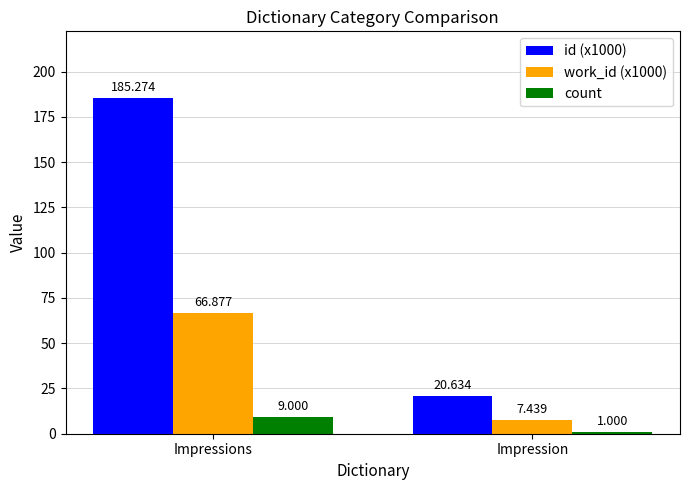

Is the value of id (x1000) at Impressions greater than the value of count at Impression?

Yes